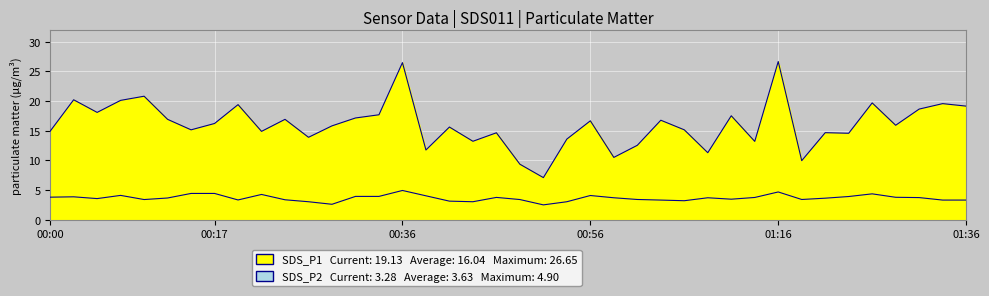

Which has a higher value, 01:26 or 00:02?

00:02